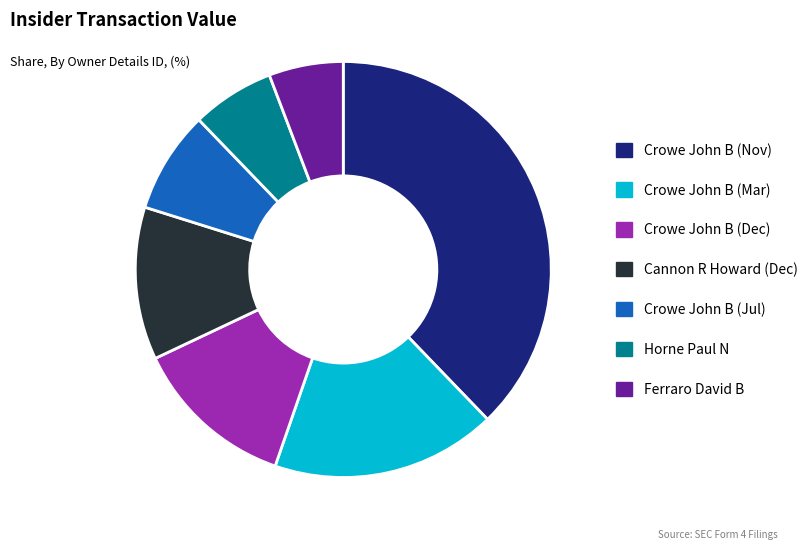

Count the number of slices in the pie.

7